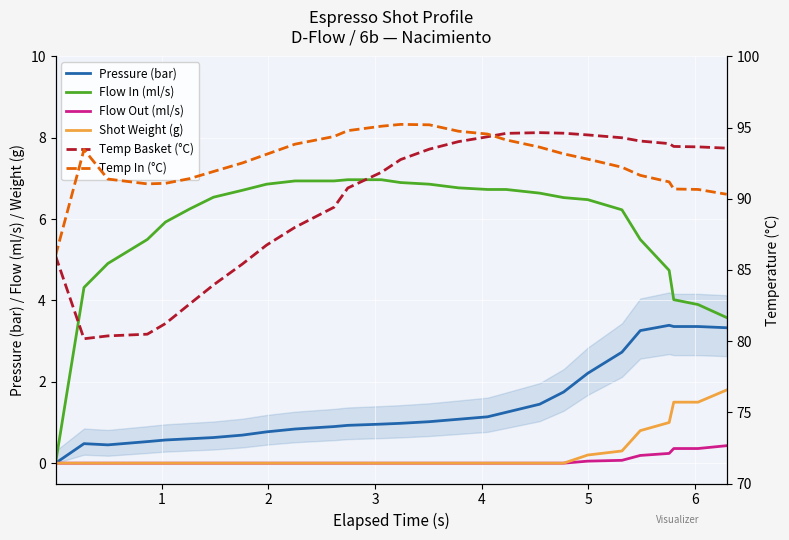

True or false: Temp Basket (°C) and Pressure (bar) cross at least once.

False